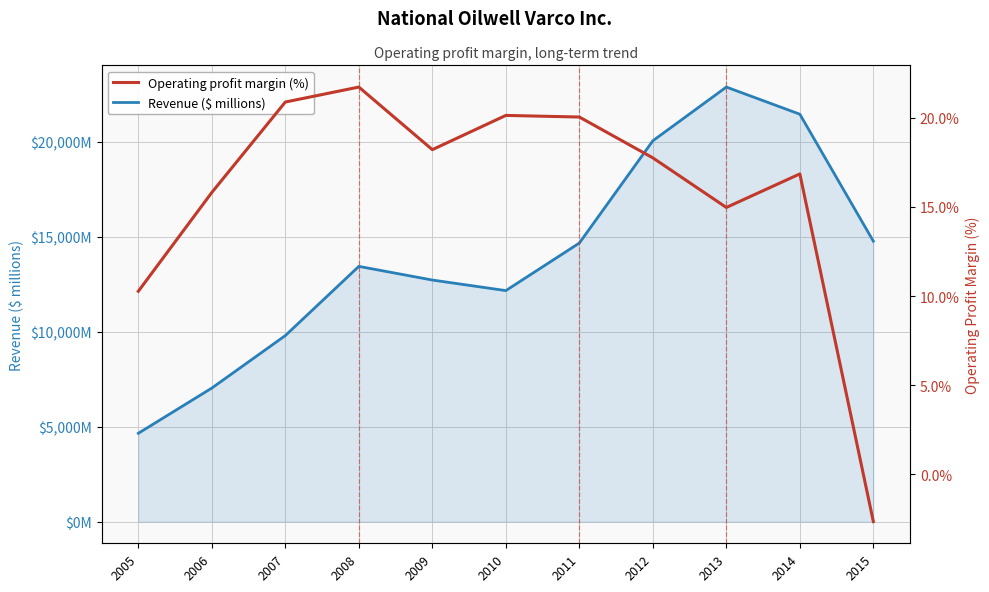

True or false: Operating profit margin (%) and Revenue ($ millions) cross at least once.

False